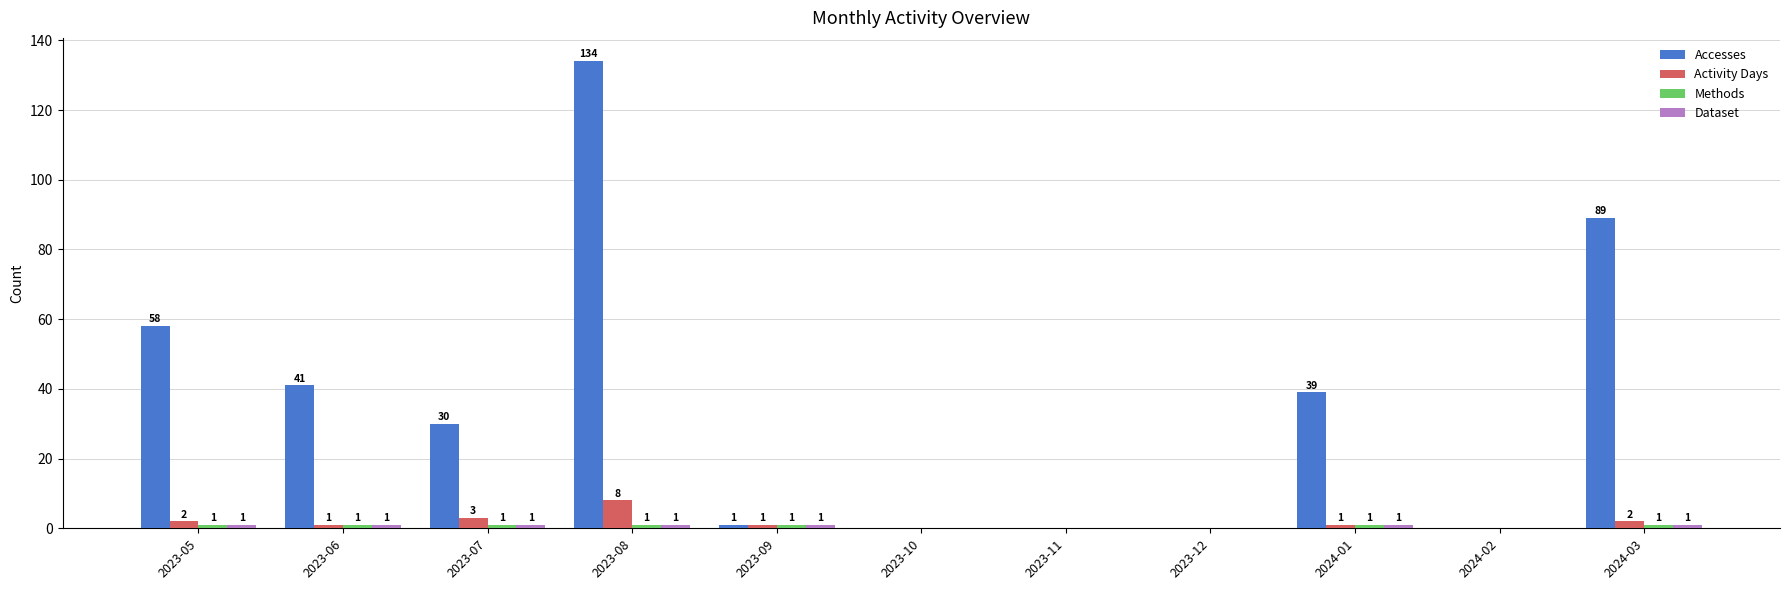

The value of Accesses at 2023-07 is 19. True or false?

False